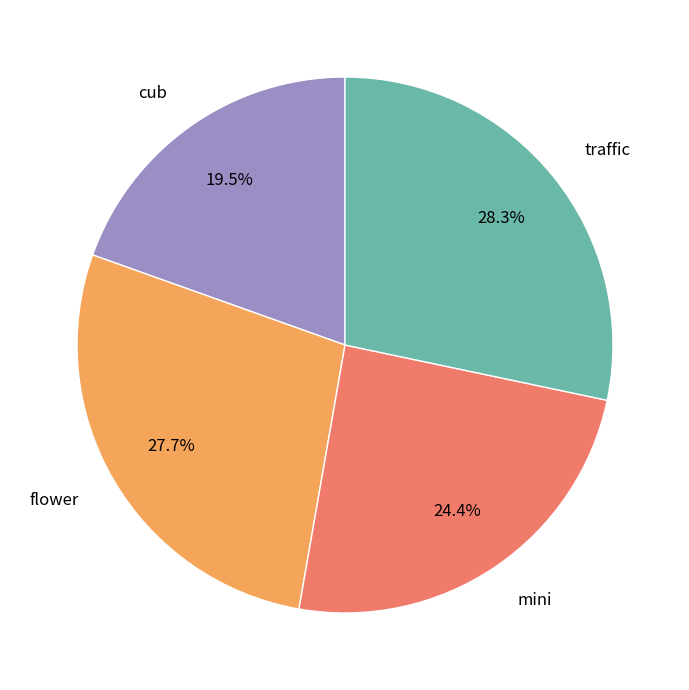

Count the number of slices in the pie.

4